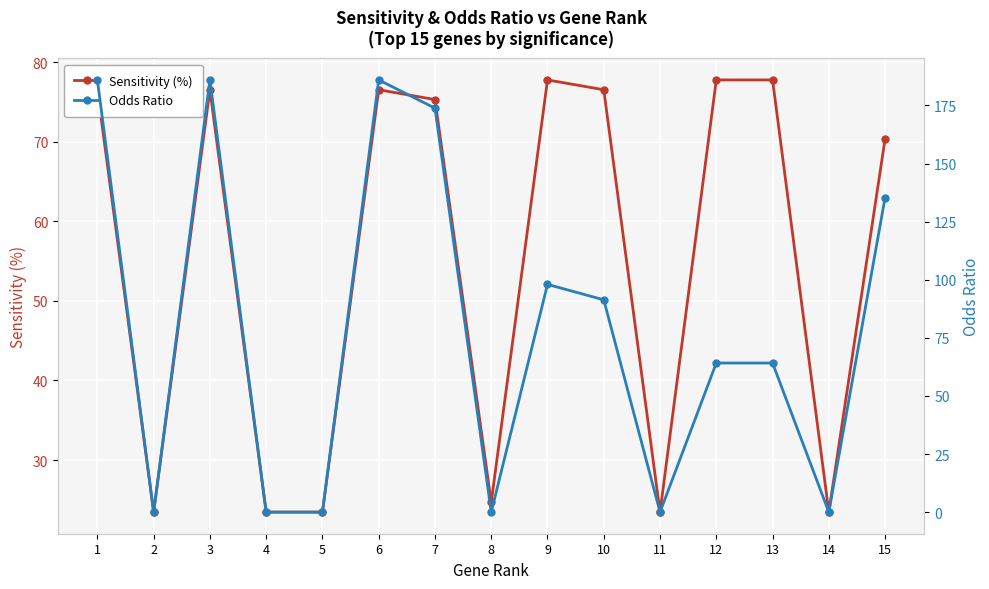

Rank the categories by Odds Ratio value from lowest to highest.

2, 4, 5, 8, 11, 14, 12, 13, 10, 9, 15, 7, 1, 3, 6